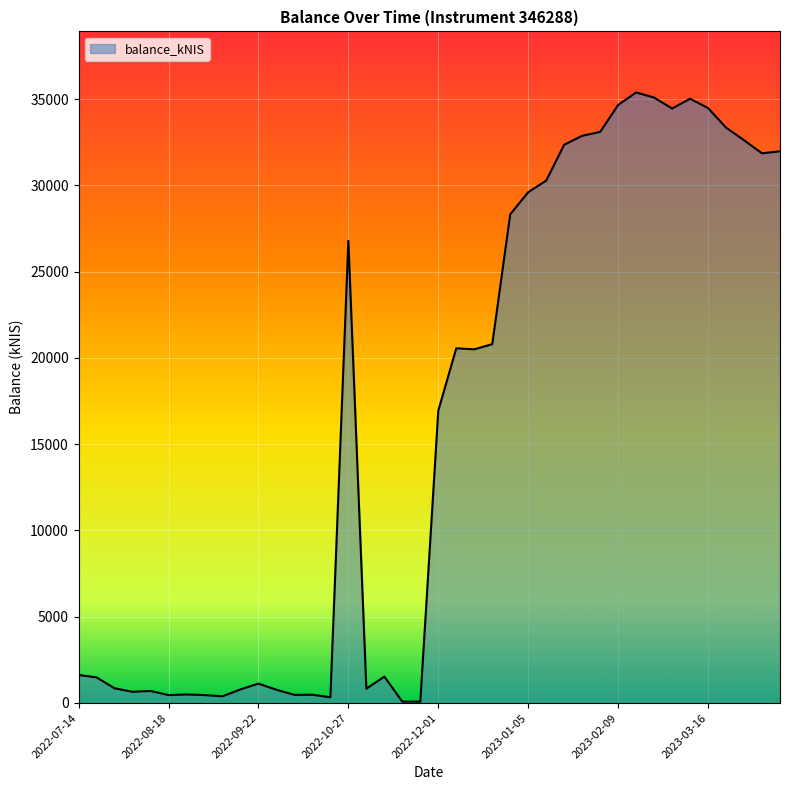

What is the greatest value displayed?

35382.5